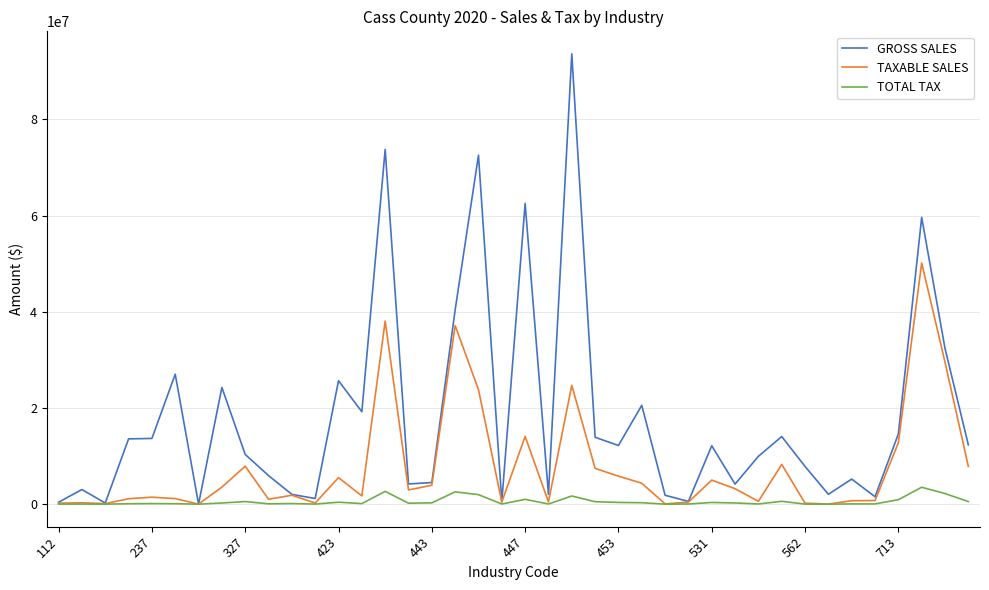

Which series has the largest range (max minus min)?

GROSS SALES